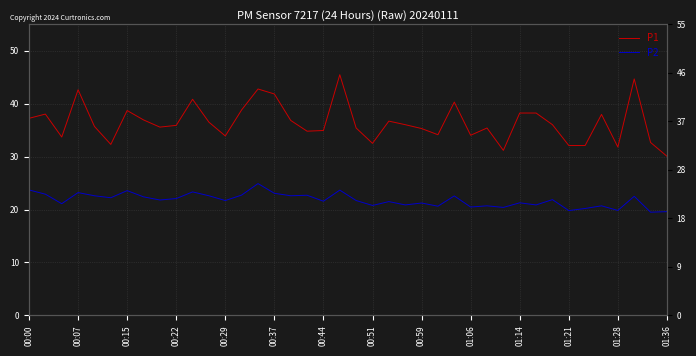

Reading right to left, what are all the values shown in this chart?

P1: 30.1	32.7	44.7	31.8	38.0	32.1	32.1	36.0	38.2	38.2	31.2	35.4	34.0	40.3	34.1	35.3	36.0	36.7	32.5	35.4	45.5	34.9	34.8	36.8	41.8	42.8	38.8	33.9	36.5	40.8	35.9	35.6	36.9	38.7	32.3	35.7	42.6	33.7	38.0	37.2
P2: 19.6	19.5	22.5	19.8	20.7	20.2	19.8	21.9	20.9	21.3	20.4	20.7	20.5	22.6	20.6	21.2	20.9	21.5	20.8	21.7	23.7	21.6	22.7	22.6	23.1	24.9	22.7	21.7	22.6	23.3	22.1	21.8	22.4	23.6	22.2	22.6	23.2	21.1	22.9	23.7